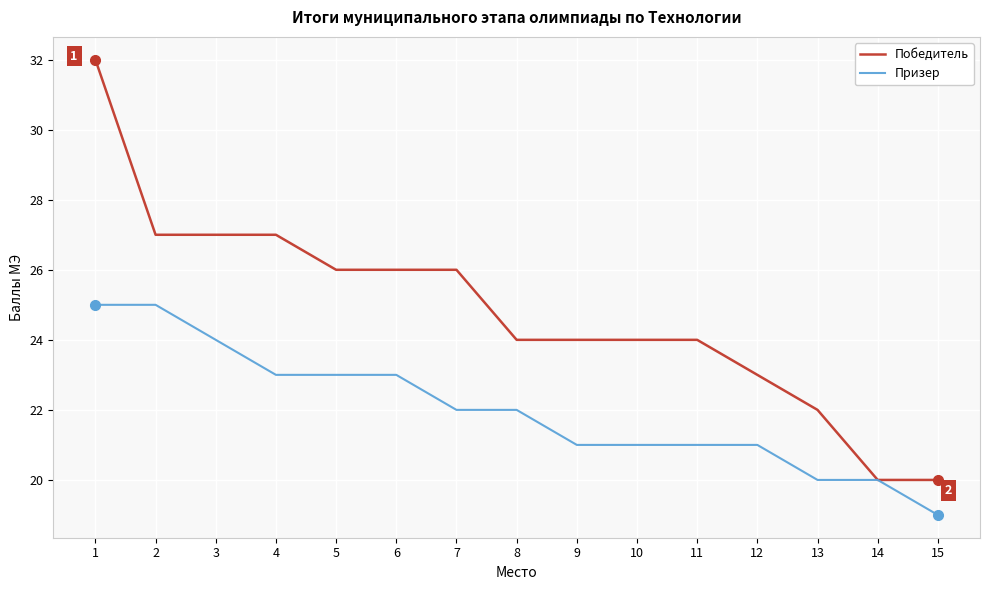

The value of Призер at 2 is 14. True or false?

False